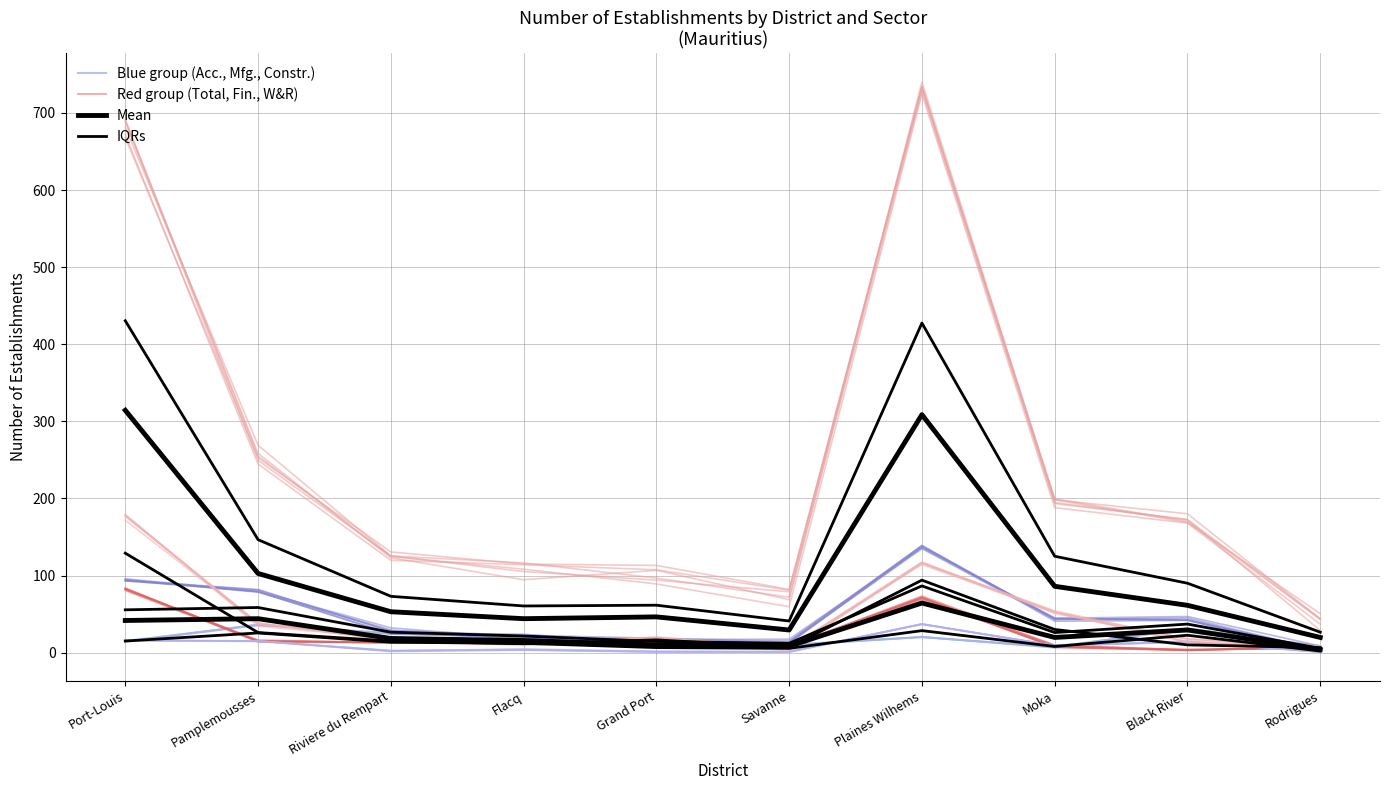

At which label does Mean (blue group) reach its peak?

Plaines Wilhems